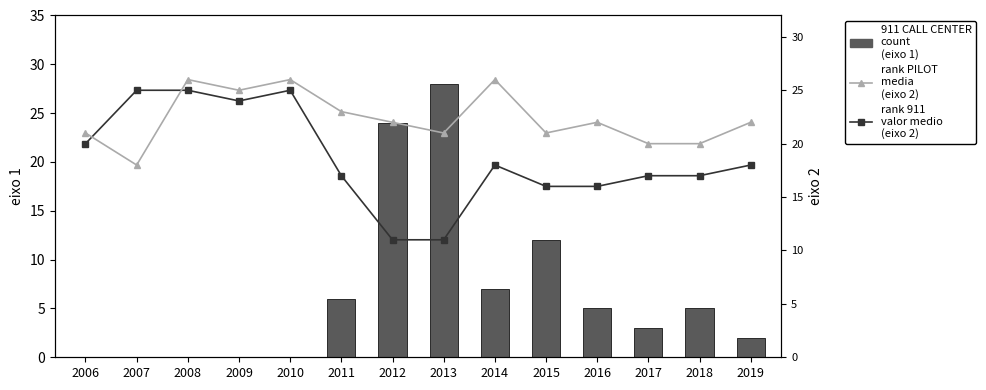

What is the average value of the rank PILOT (eixo 2) series?

22